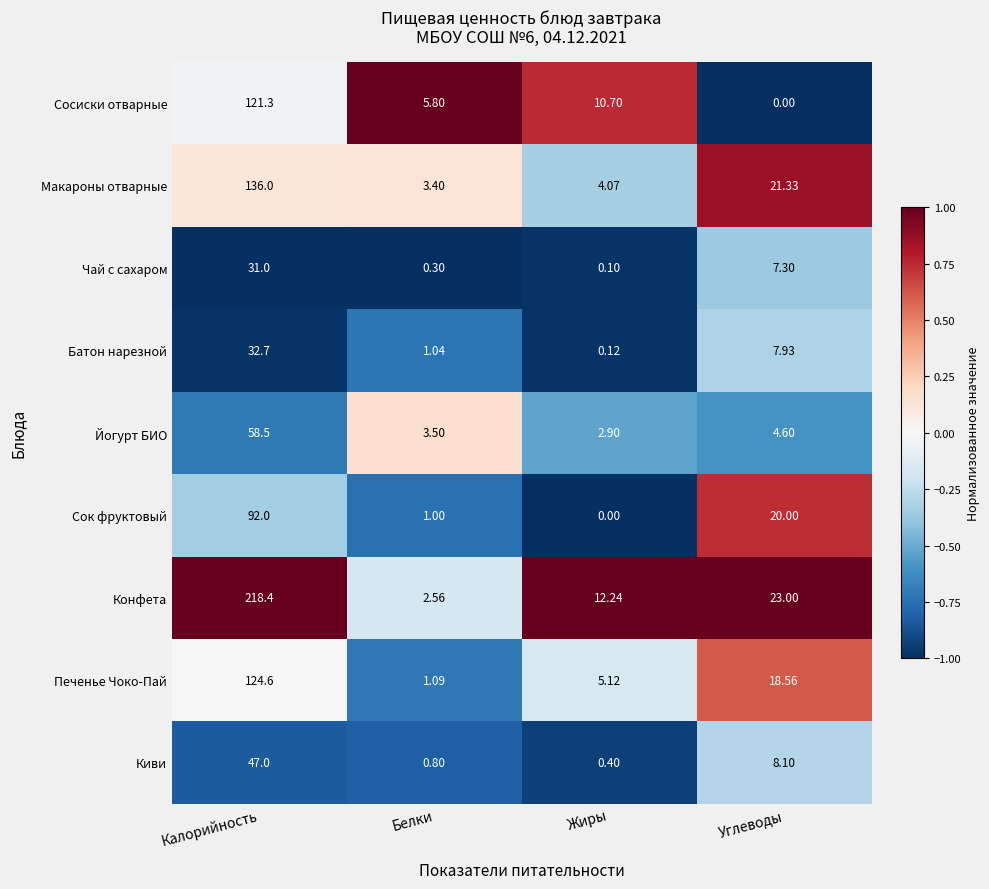

At which label does Конфета reach its peak?

Калорийность